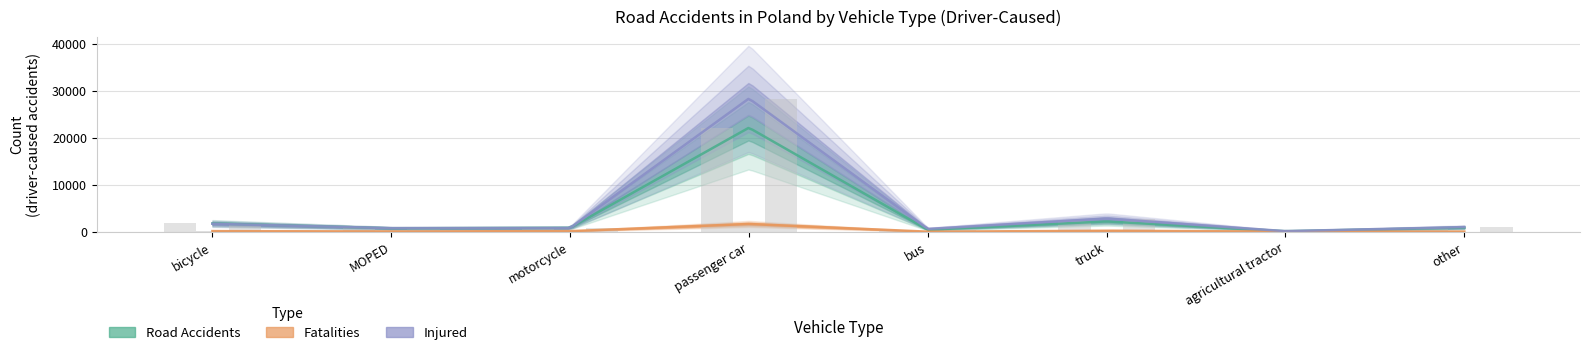

What is the total value across all series at bicycle?

3620